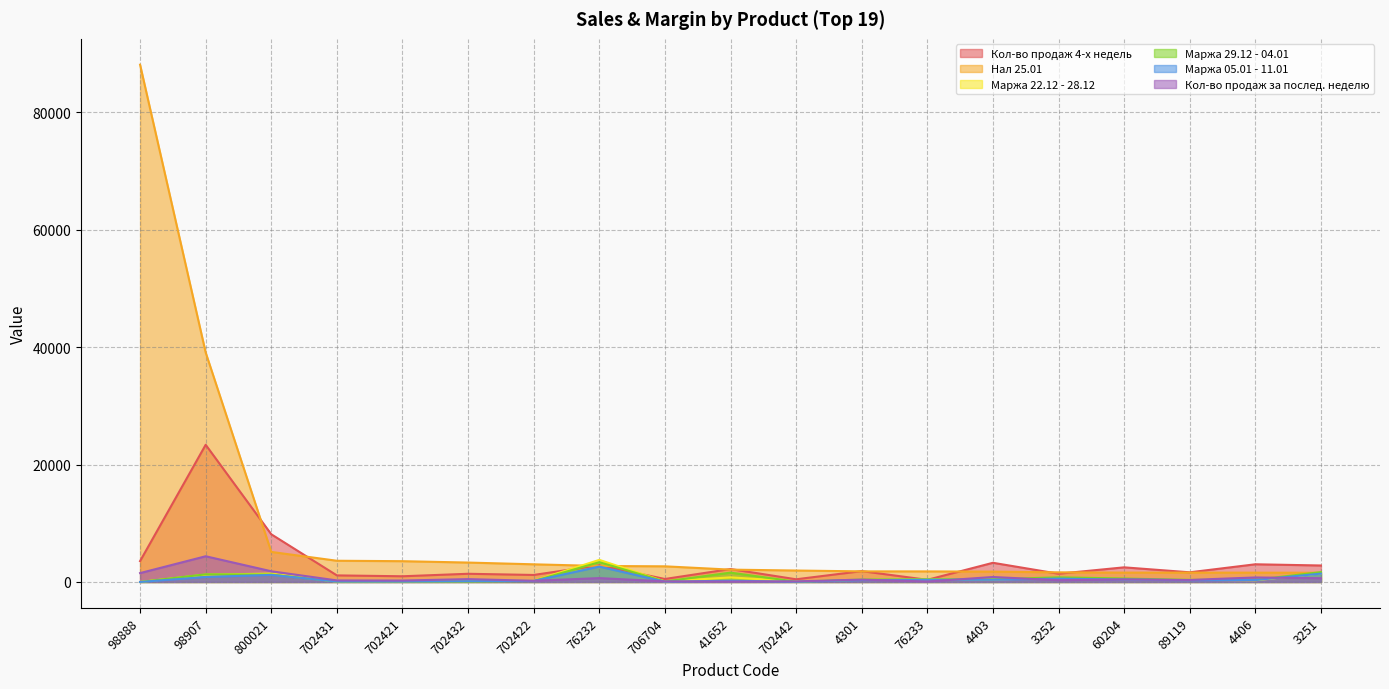

What is the difference between the maximum and minimum values in the Маржа 22.12 - 28.12 series?

3766.0